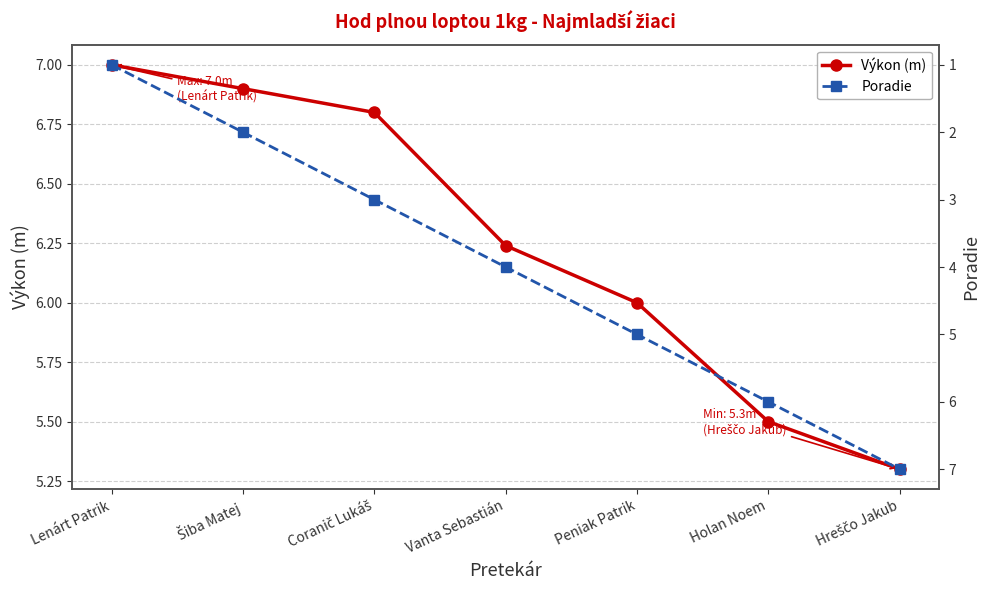

Reading left to right, what are all the values shown in this chart?

Výkon (m): Lenárt Patrik=7.0	Šiba Matej=6.9	Coranič Lukáš=6.8	Vanta Sebastián=6.2	Peniak Patrik=6.0	Holan Noem=5.5	Hreščo Jakub=5.3
Poradie: Lenárt Patrik=1.0	Šiba Matej=2.0	Coranič Lukáš=3.0	Vanta Sebastián=4.0	Peniak Patrik=5.0	Holan Noem=6.0	Hreščo Jakub=7.0